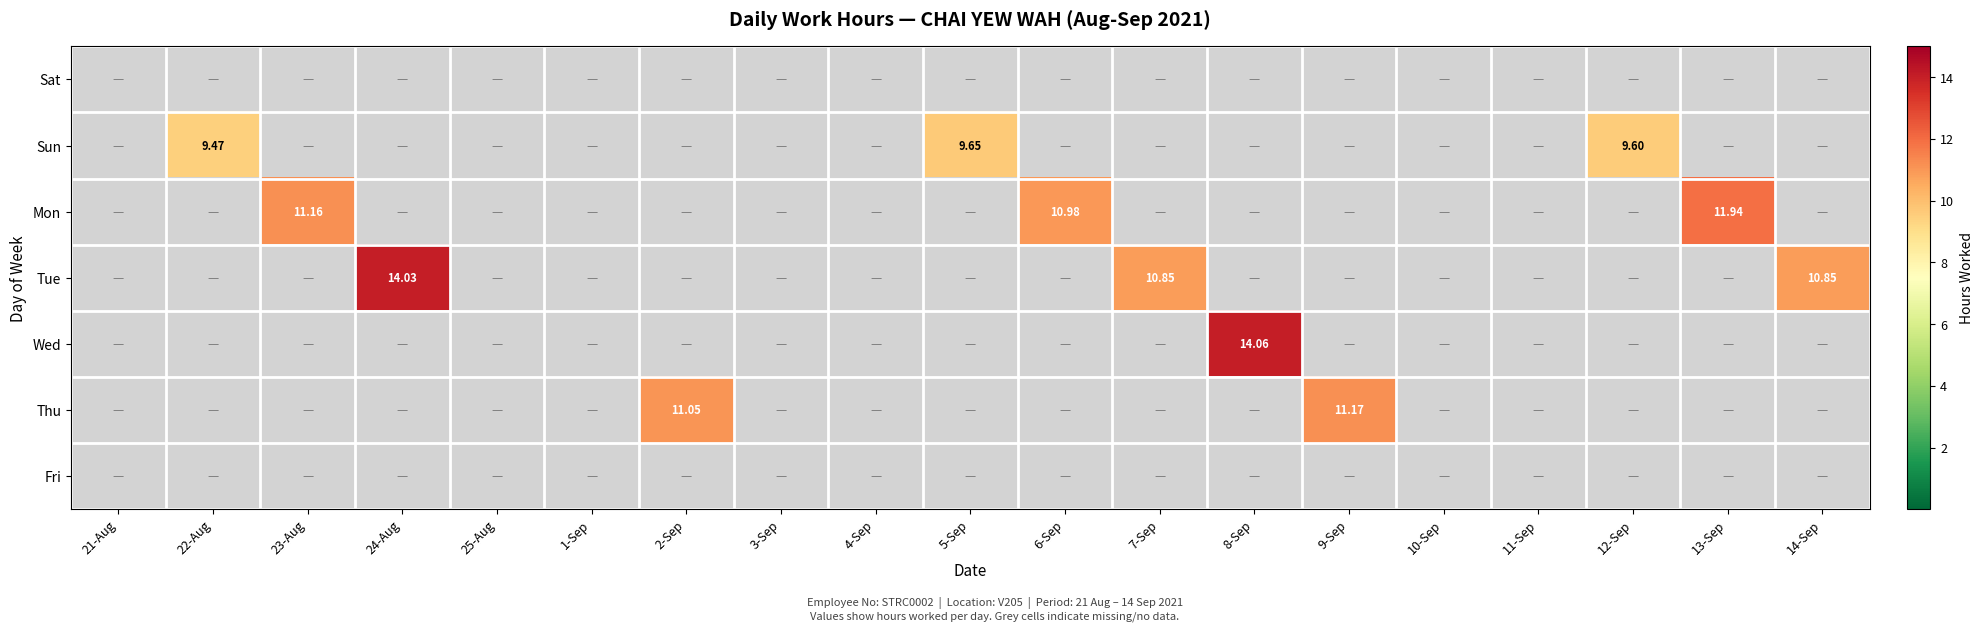

List the labels in order of Sun value, smallest first.

21-Aug, 23-Aug, 24-Aug, 25-Aug, 1-Sep, 2-Sep, 3-Sep, 4-Sep, 6-Sep, 7-Sep, 8-Sep, 9-Sep, 10-Sep, 11-Sep, 13-Sep, 14-Sep, 22-Aug, 12-Sep, 5-Sep